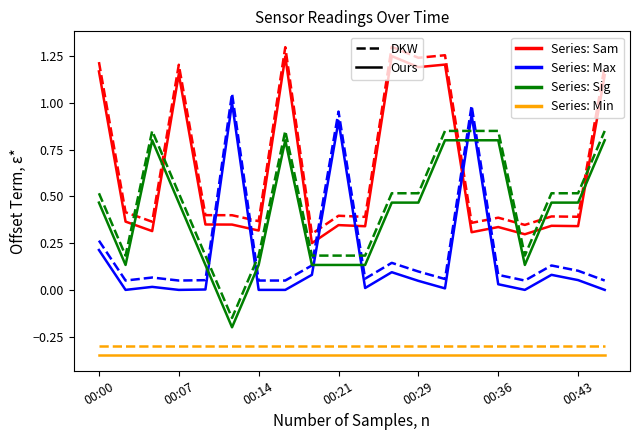

True or false: Max_cycle has a value of 0.1 at 00:41.

True